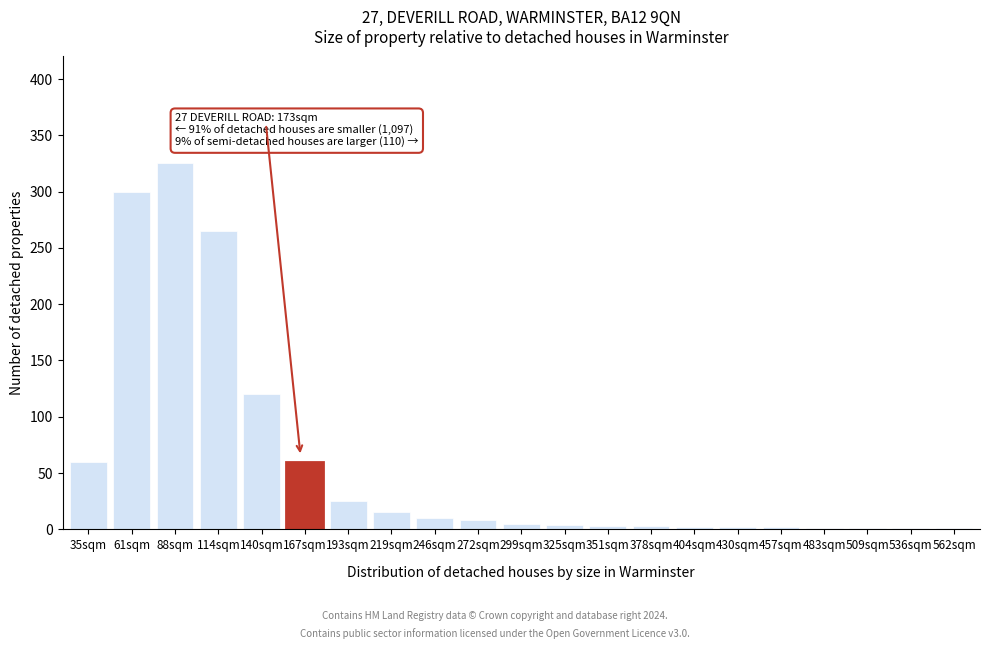

What is the maximum value shown in the chart?

325